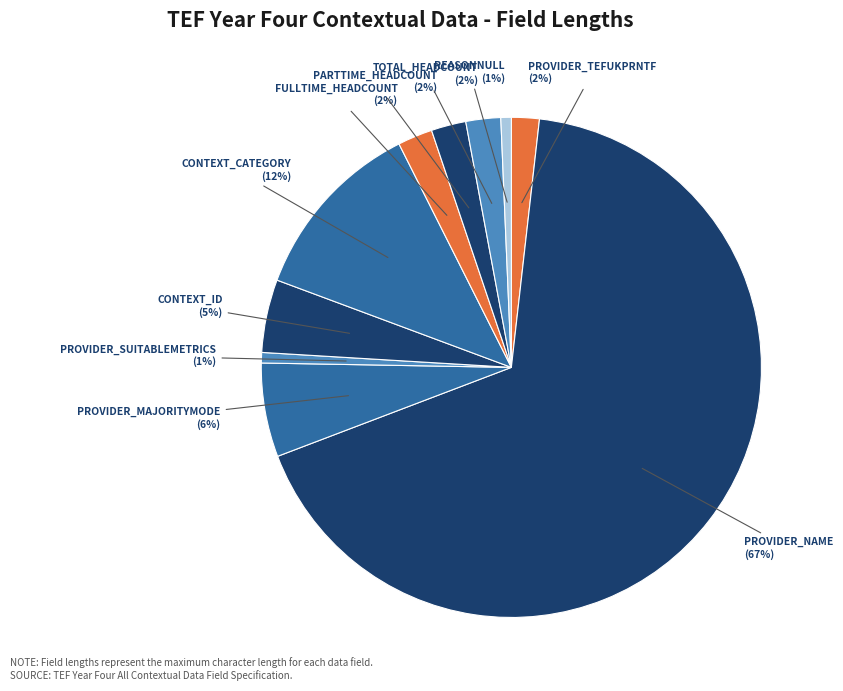

Count the number of slices in the pie.

10